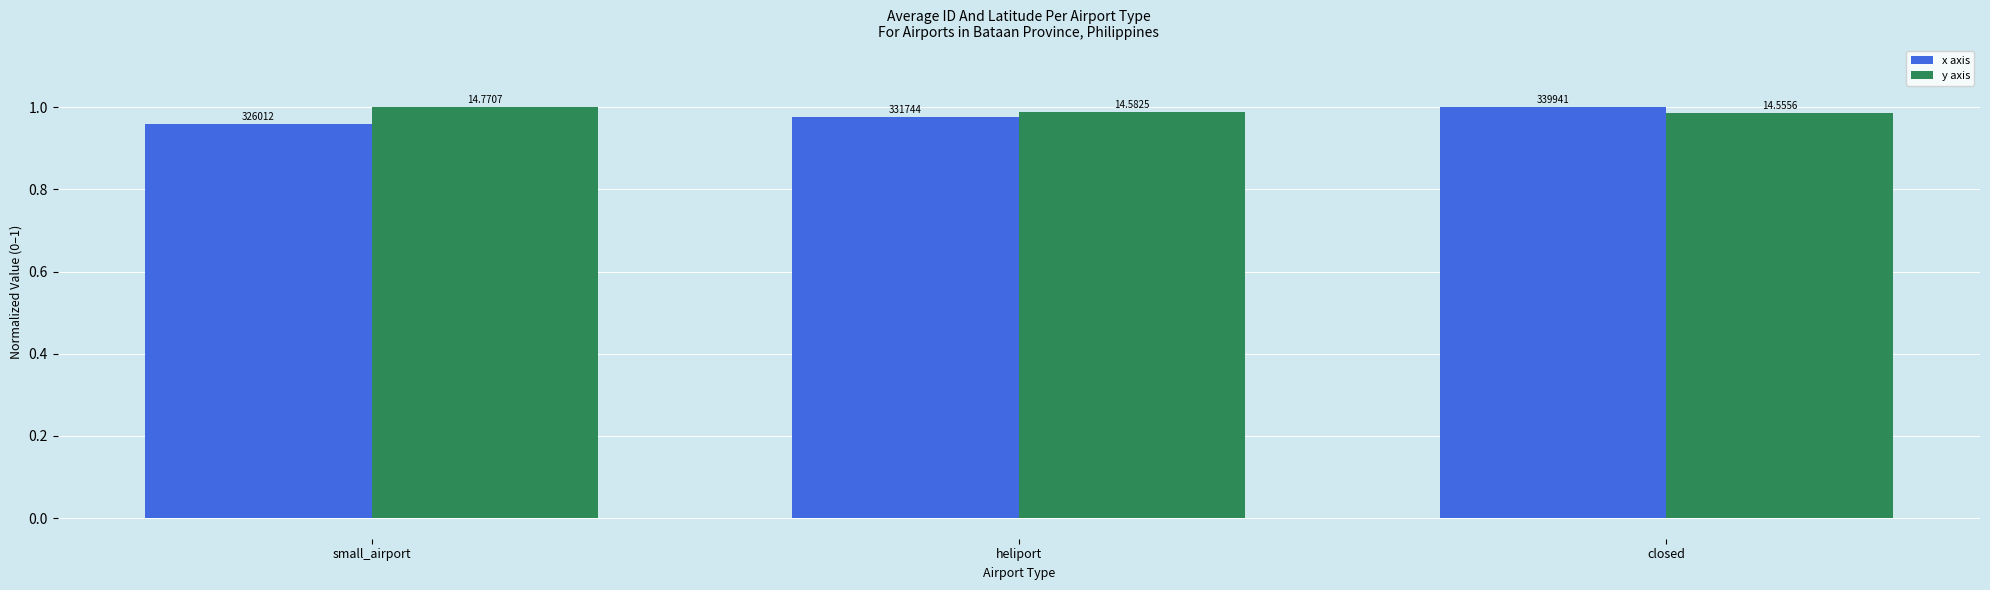

Which category has the lowest value in the y axis series?

closed